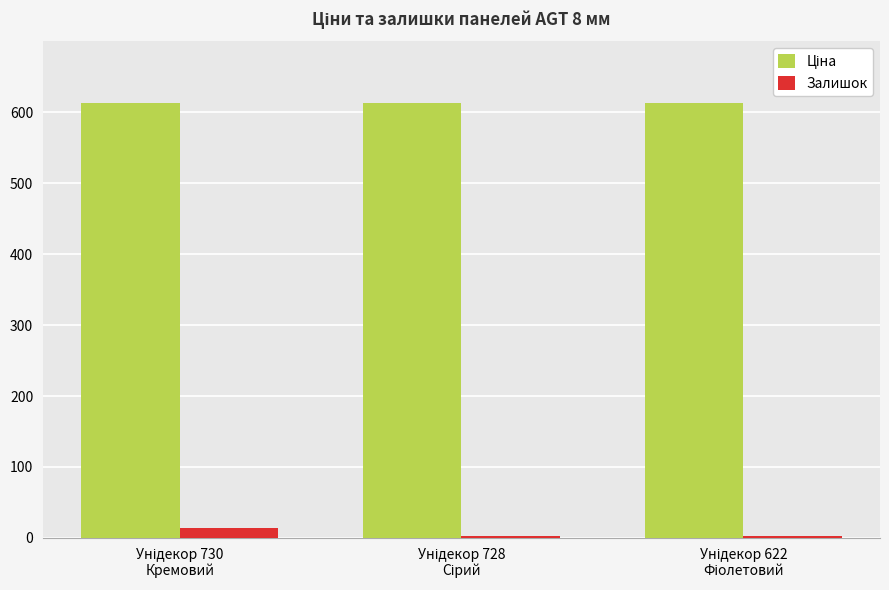

What is the average value of the Залишок series?

6.7